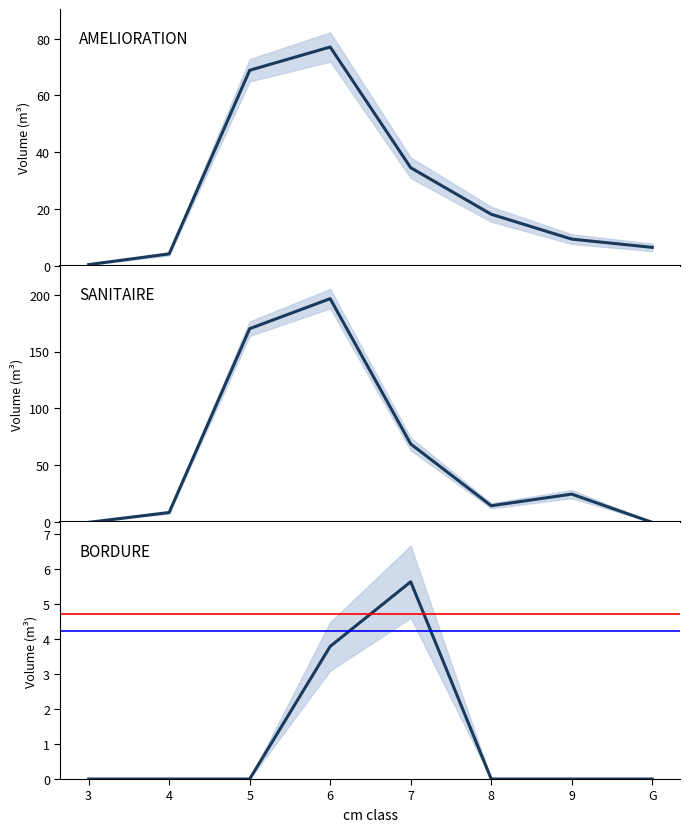

How many data points does each series have?

8